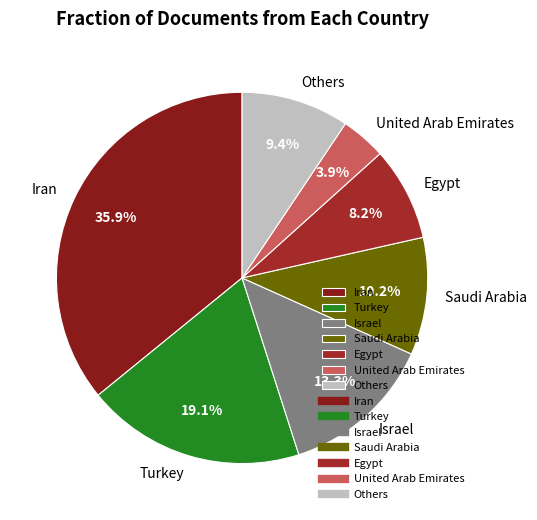

Combined, do Iran and Turkey account for over 50%?

Yes